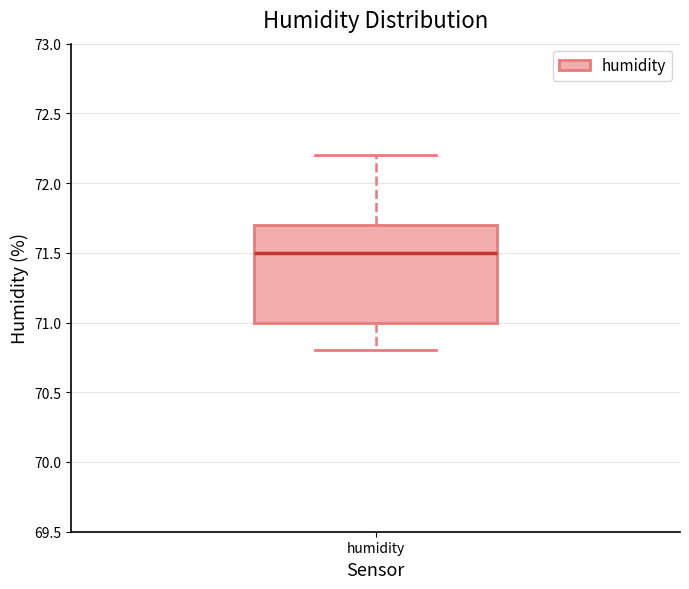

Read this box plot against the y-axis: the position of the median line, the range covered by the box, and the ends of both whiskers. The values are not printed on the chart, so give them approximately, as read against the axis.

median 71.5, box 71.0 to 71.7, whiskers 70.8 to 72.2